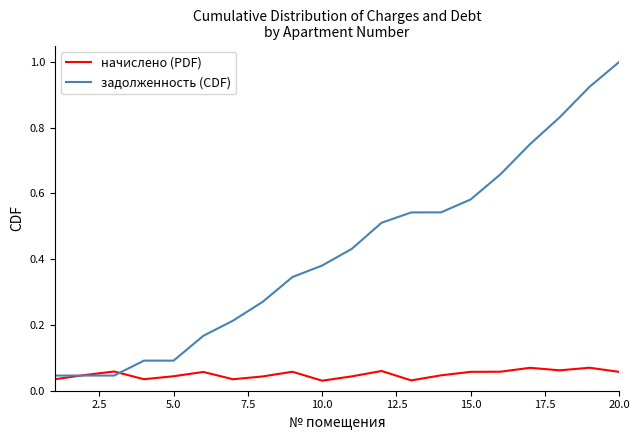

What is the maximum value for задолженность (CDF)?

1.0